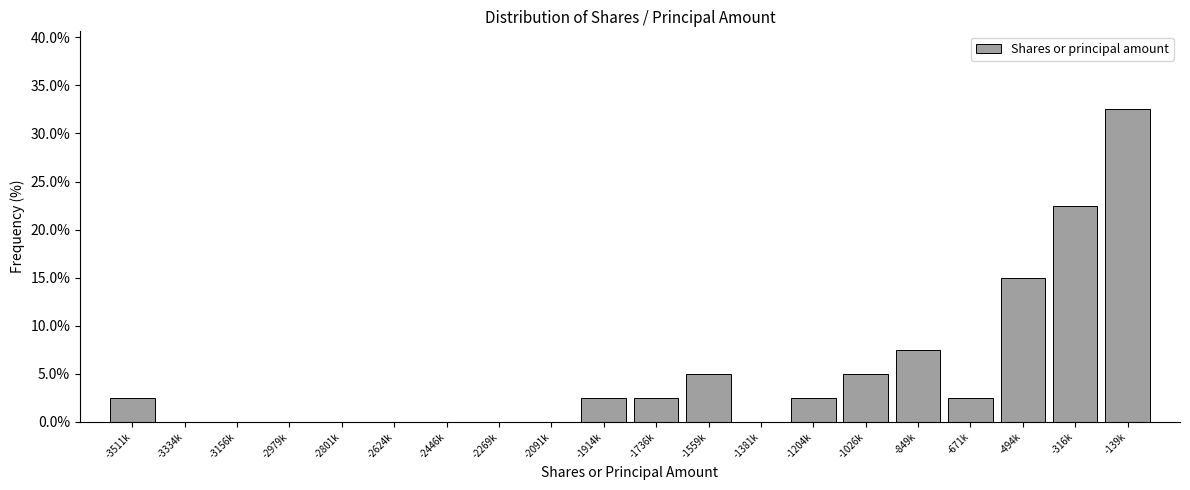

Reading left to right, what are all the values shown in this chart?

-3511k=2.5	-3334k=0.0	-3156k=0.0	-2979k=0.0	-2801k=0.0	-2624k=0.0	-2446k=0.0	-2269k=0.0	-2091k=0.0	-1914k=2.5	-1736k=2.5	-1559k=5.0	-1381k=0.0	-1204k=2.5	-1026k=5.0	-849k=7.5	-671k=2.5	-494k=15.0	-316k=22.5	-139k=32.5